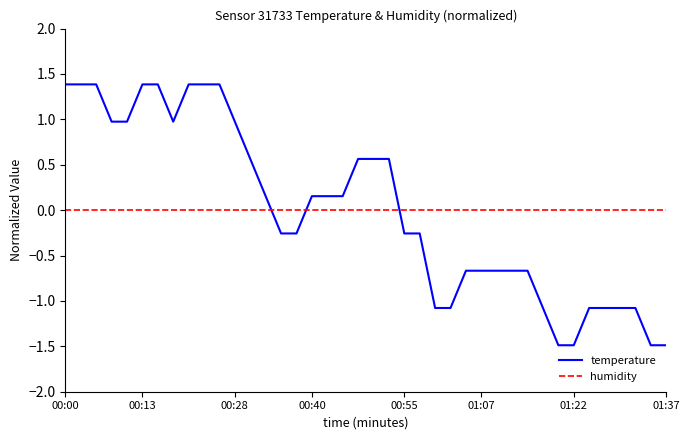

What is the lowest value of the temperature series?

-1.5